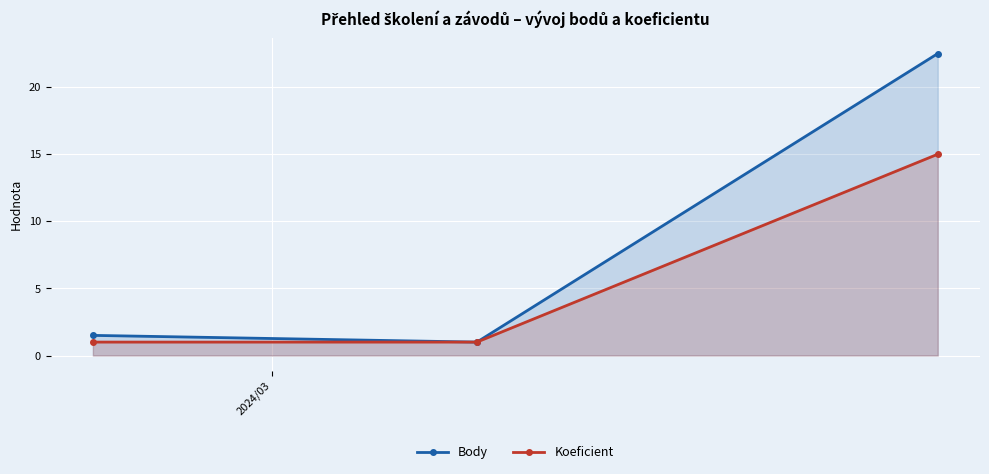

Which series has the largest total across all categories?

Body